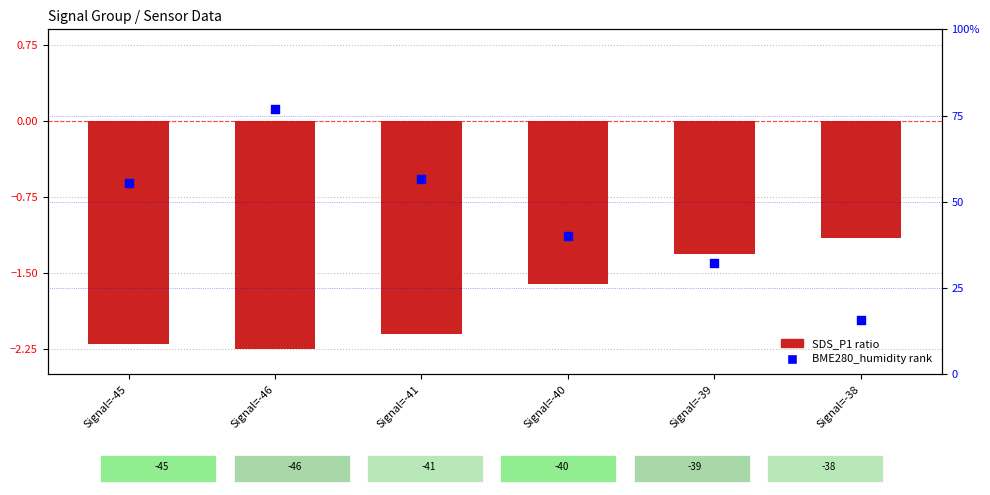

What is the total value across all series at Signal=-38?

14.6